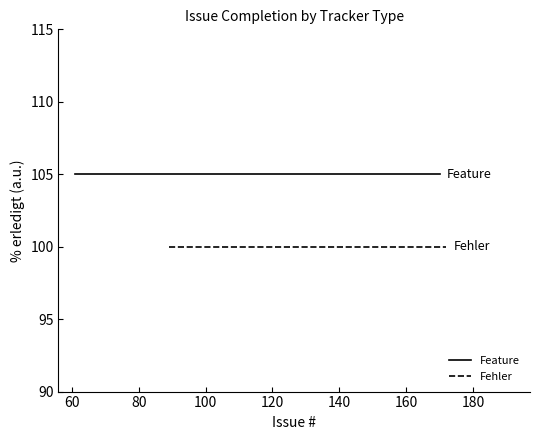

What is the value of the Fehler point at the 8th from the left?

100